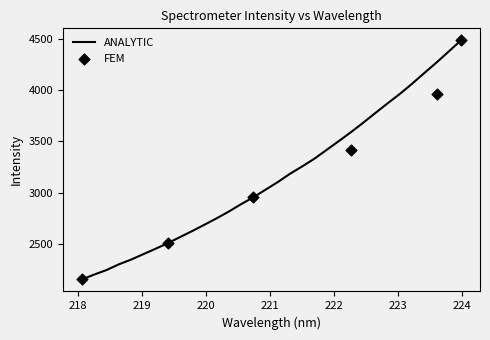

Which has a higher value, 220.9264 or 219.7801?

220.9264